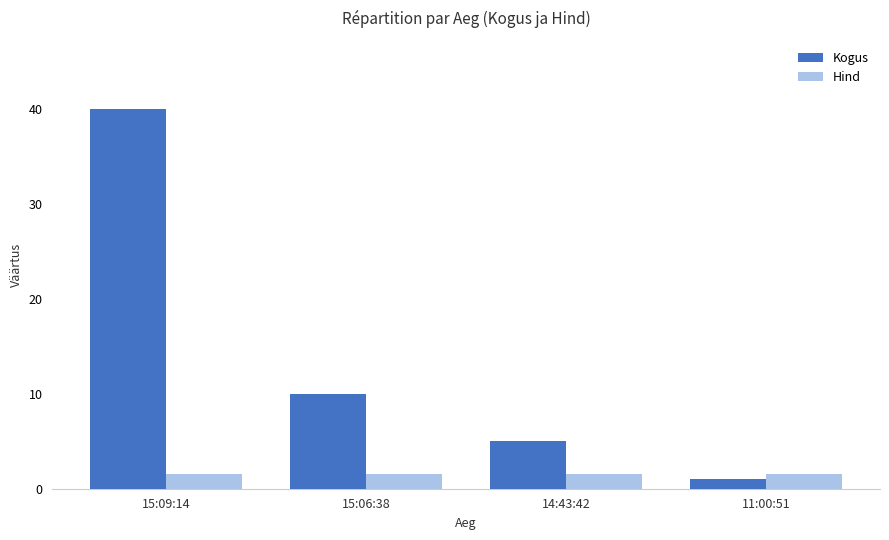

What is the sum of all Hind values?

6.0